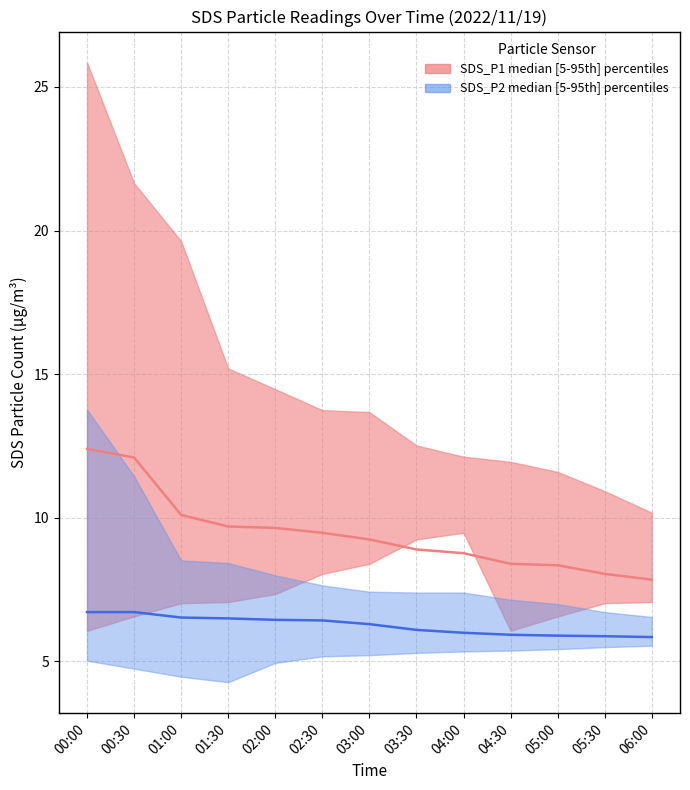

The SDS_P2 median series shows 6.0 at 04:00. True or false?

True